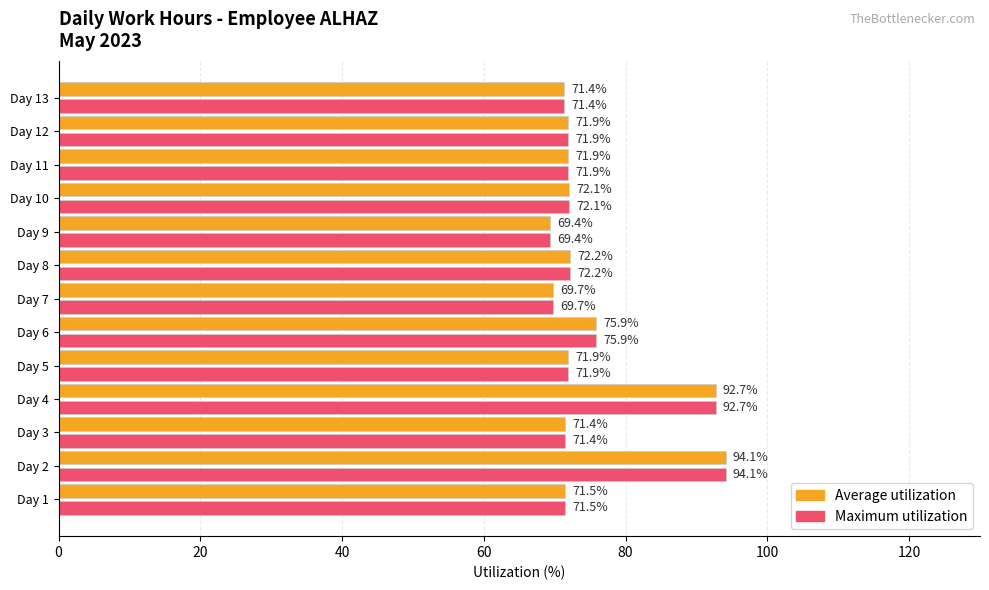

What is the difference between the second highest and minimum values in the Average utilization series?

23.4